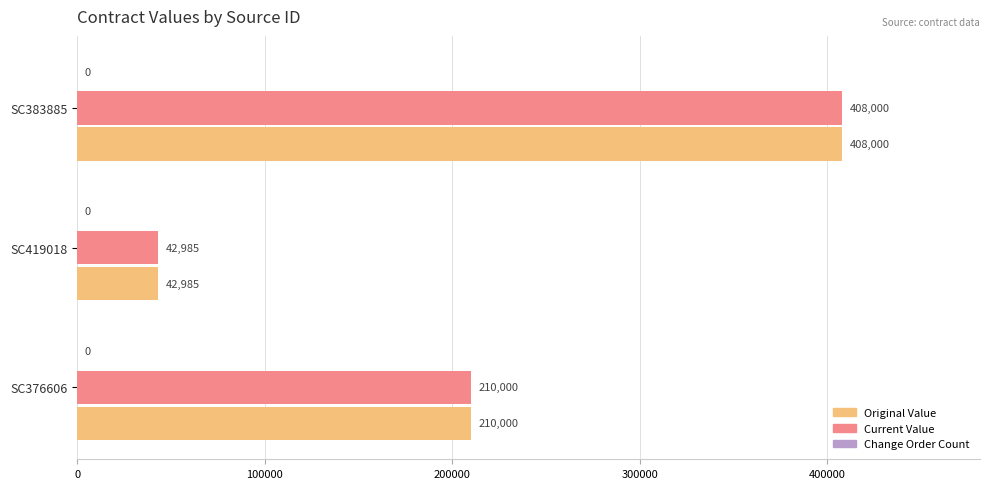

What is the total value across all series at SC376606?

420000